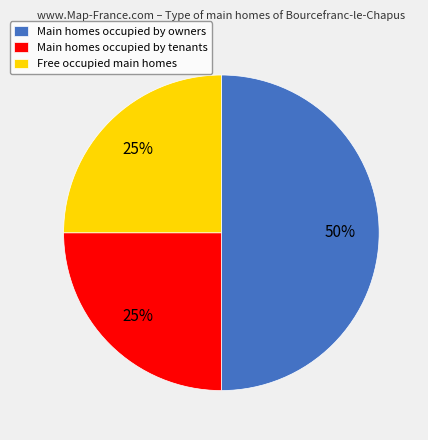

To the nearest percent, what is the combined percentage of Main homes occupied by owners and Free occupied main homes?

75%